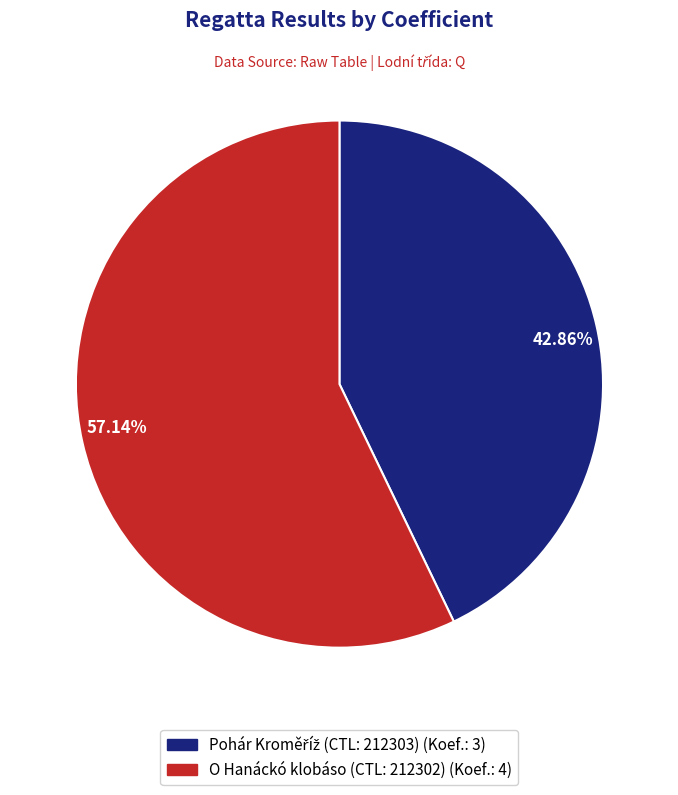

How many slices are in this pie chart?

2